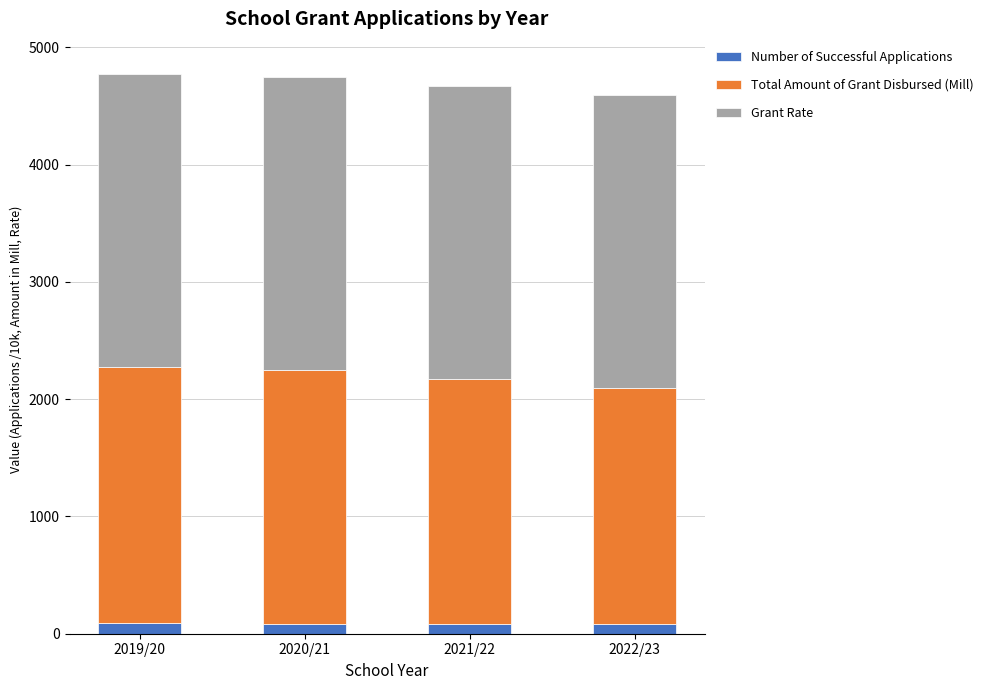

What is the sum of all Number of Successful Applications values?

338.0